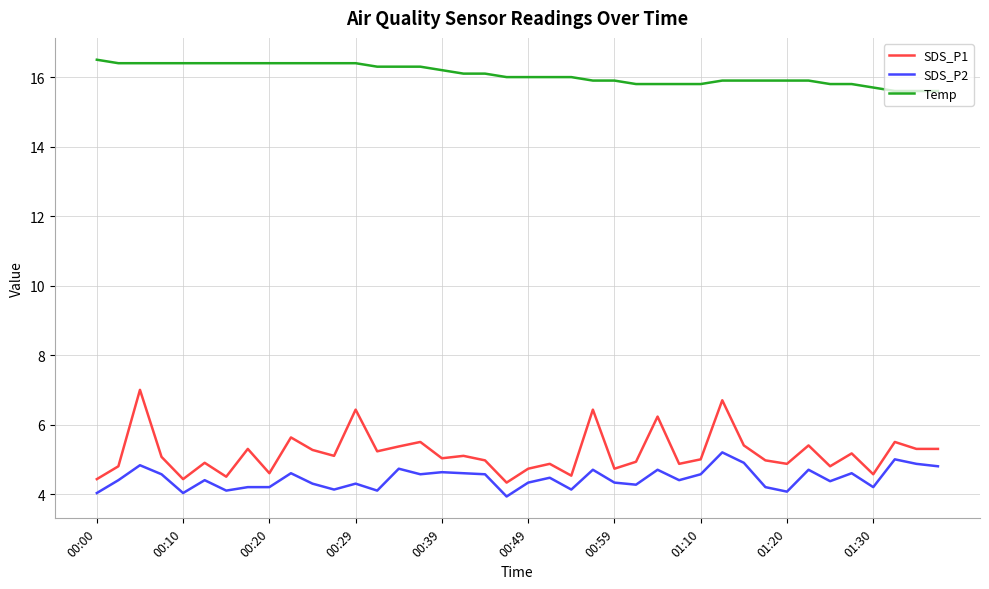

What is the maximum value shown in the chart?

16.5